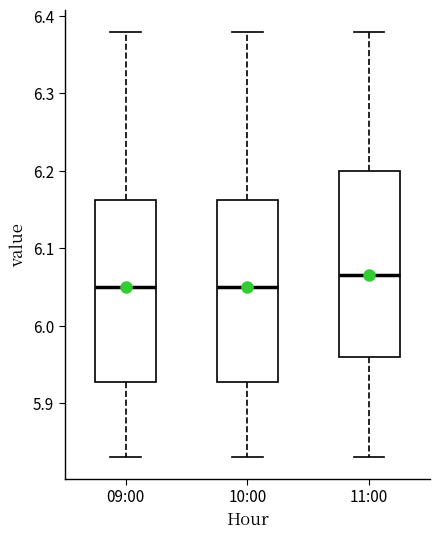

Reading left to right, read every box against the y-axis: the position of its median line, the range the box covers, and the ends of its whiskers. The values are not printed on the chart, so give them approximately, as read against the axis.

09:00: median 6.05, box 5.93 to 6.16, whiskers 5.83 to 6.38
10:00: median 6.05, box 5.93 to 6.16, whiskers 5.83 to 6.38
11:00: median 6.07, box 5.96 to 6.20, whiskers 5.83 to 6.38